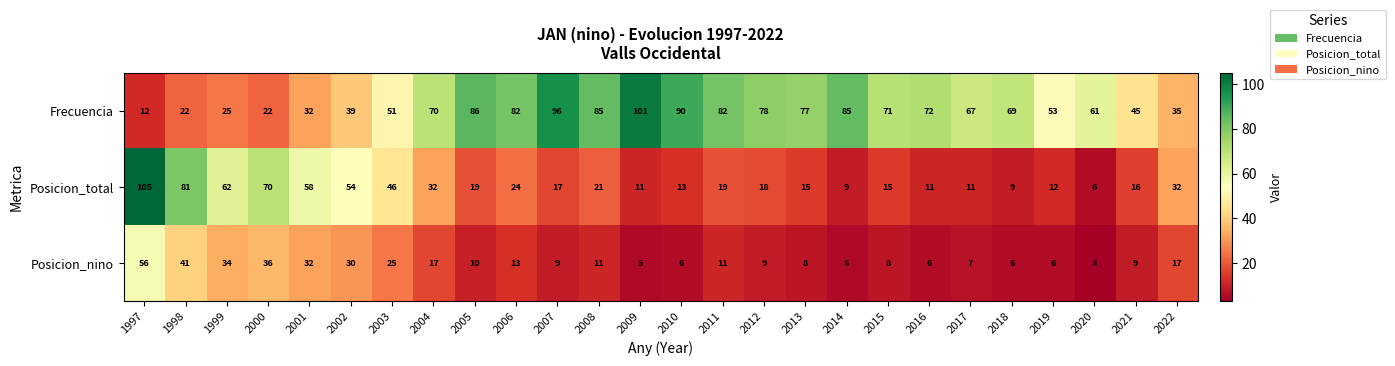

List the series in order of their peak value, highest first.

Posicion_total, Frecuencia, Posicion_nino